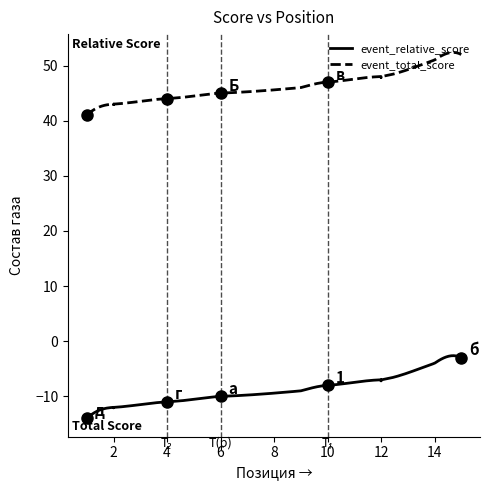

List the series in order of their overall mean, highest first.

event_total_score, event_relative_score